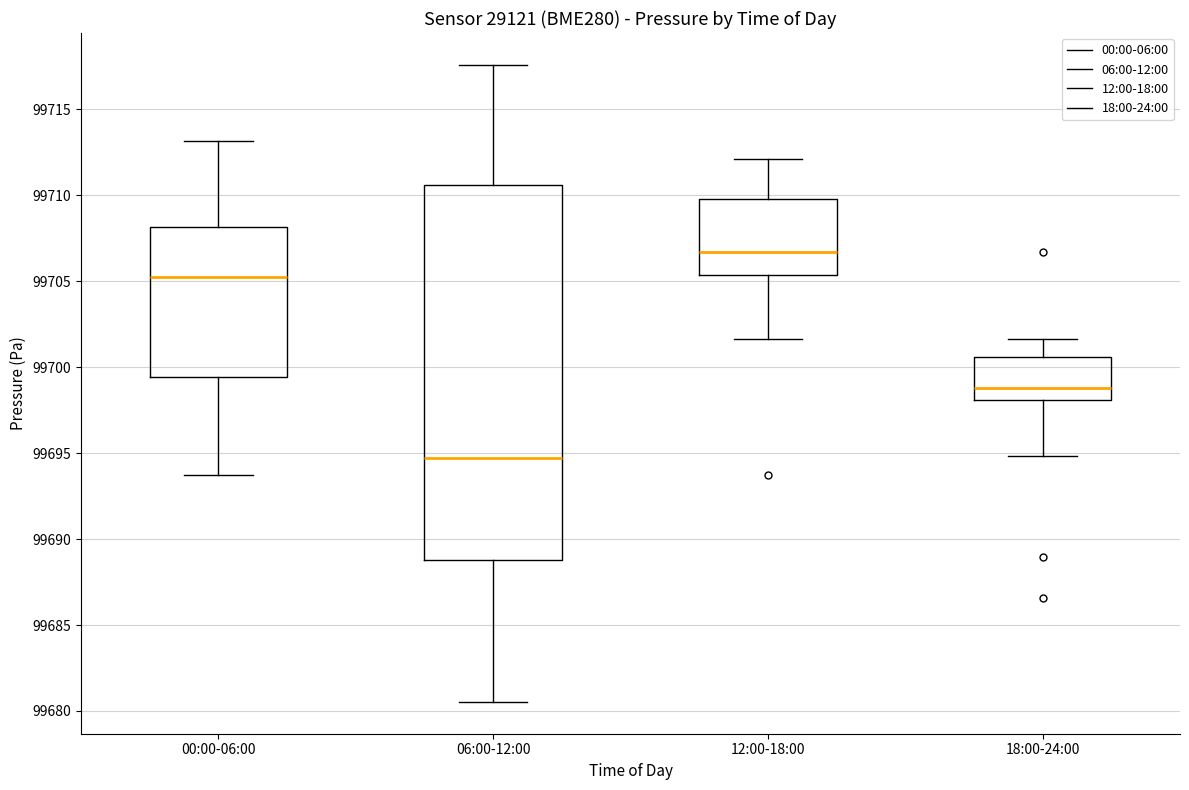

Which box is the tallest, from its lower edge to its upper edge?

06:00-12:00